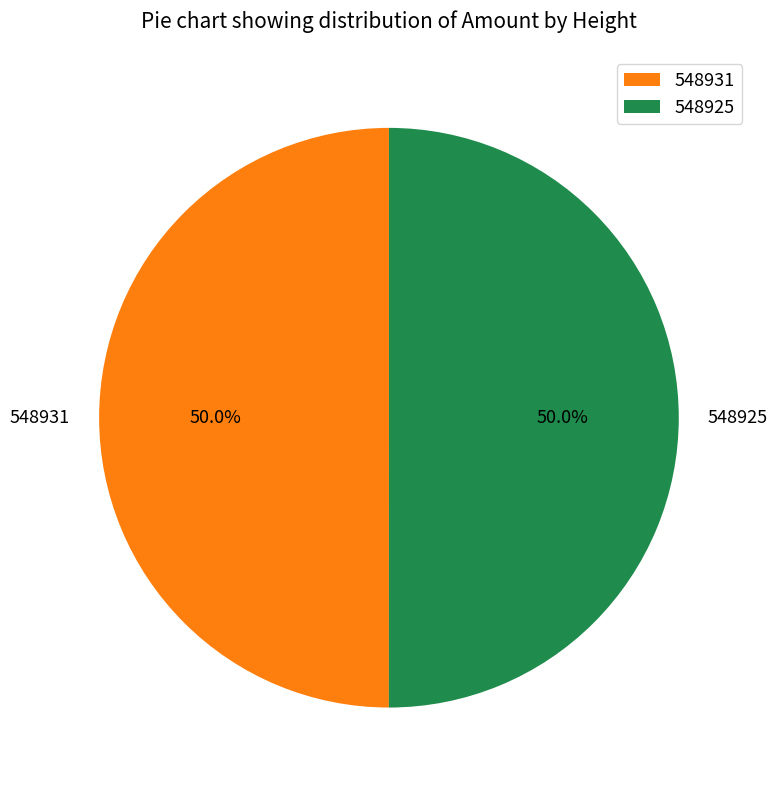

The 548925 slice represents 38% of the pie. True or false?

False